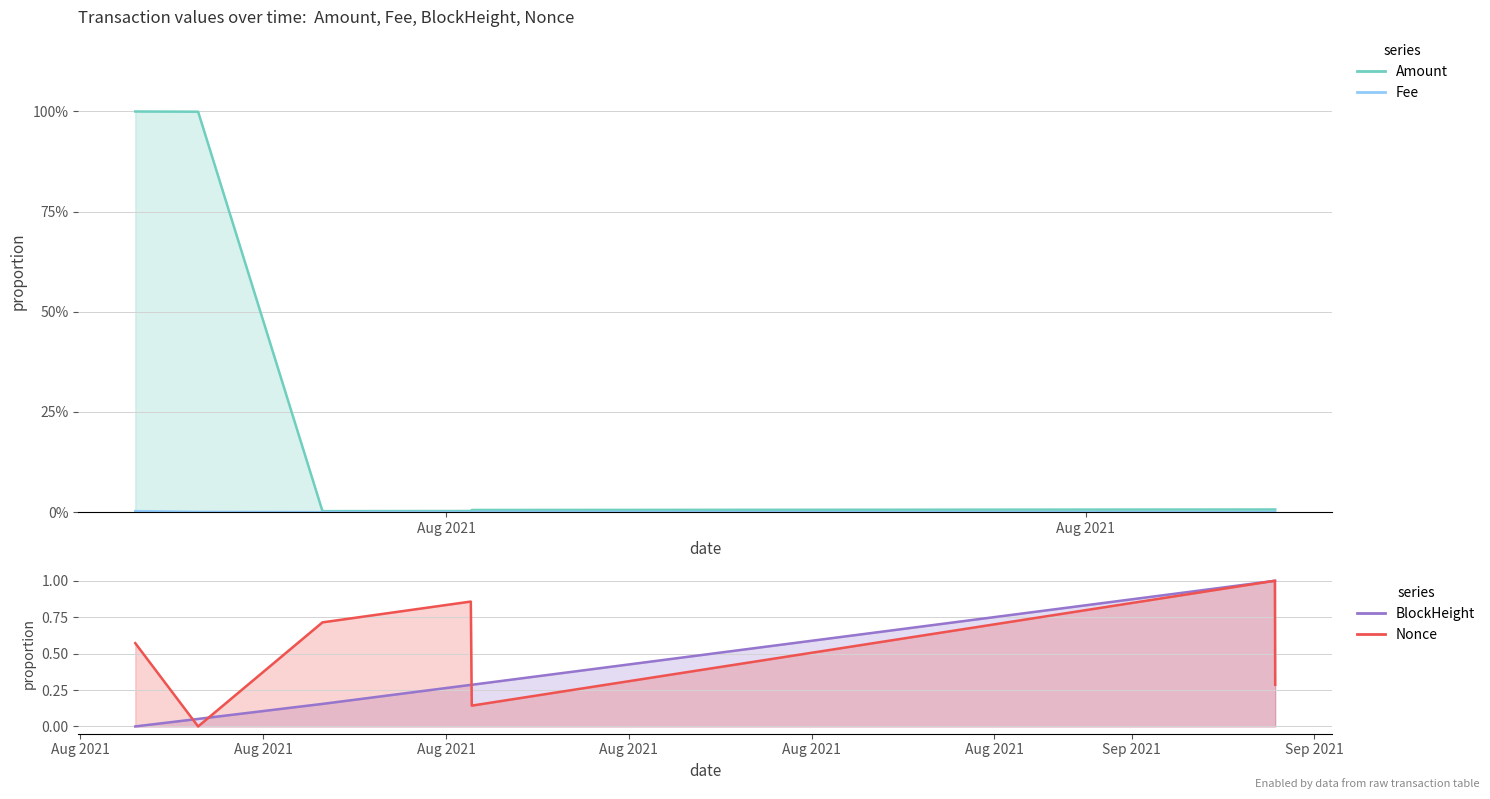

True or false: Fee and Amount cross at least once.

False